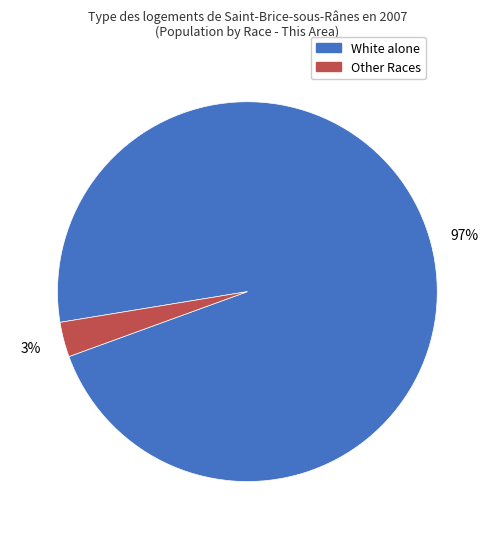

Is there a majority slice in this chart?

Yes